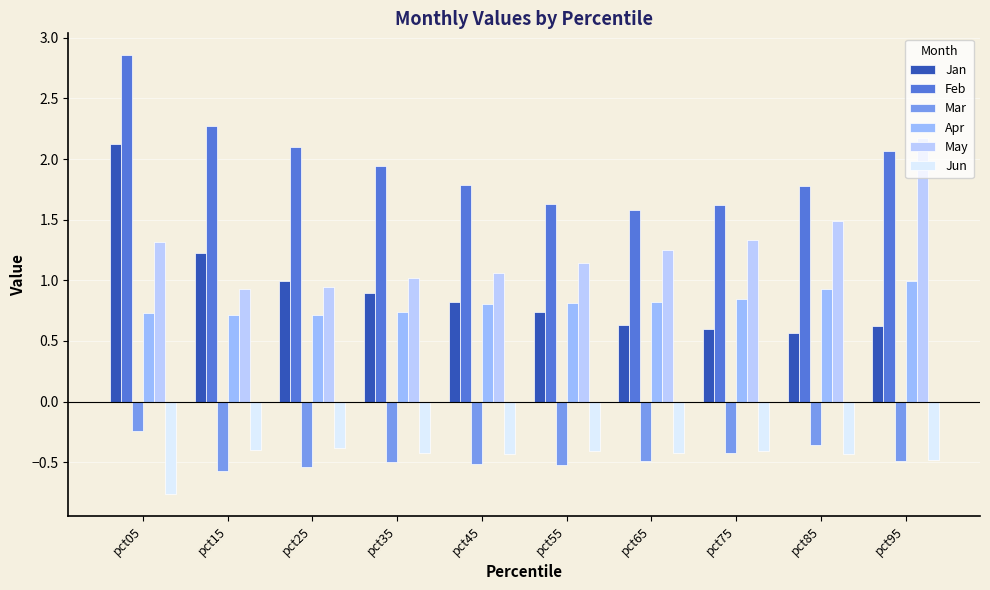

Rank the series at pct85 from highest to lowest value.

Feb, May, Apr, Jan, Mar, Jun